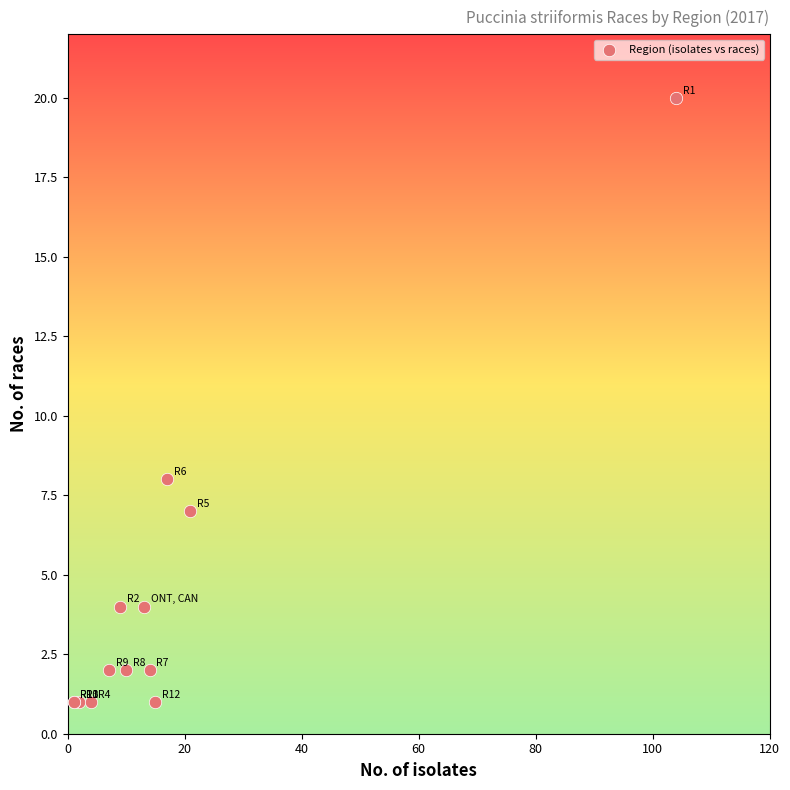

What Y value in the scatter plot is closest to 10?

8